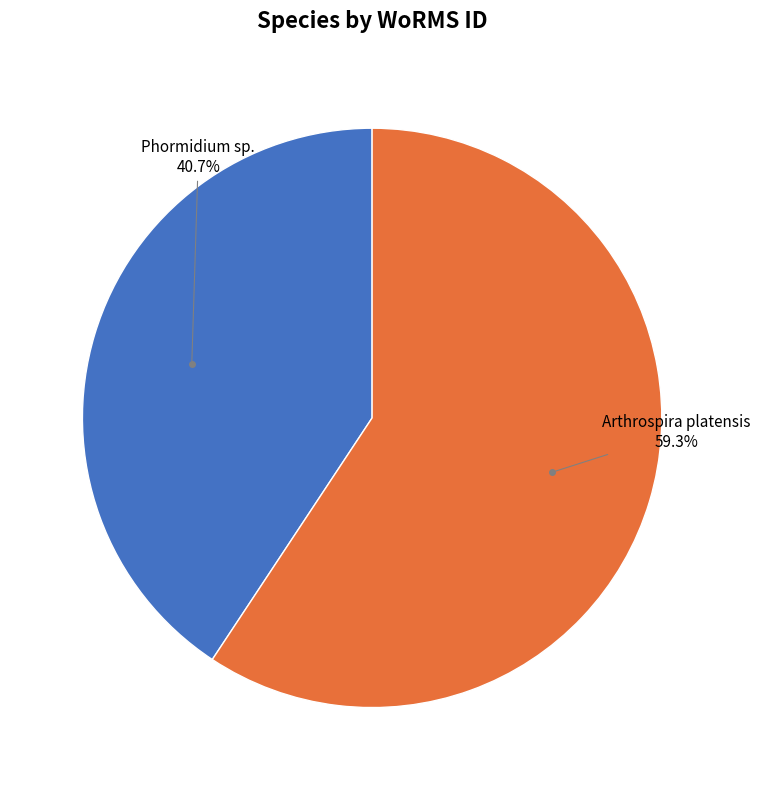

What is the ratio of the value at Arthrospira platensis to the value at Phormidium sp.?

1.5